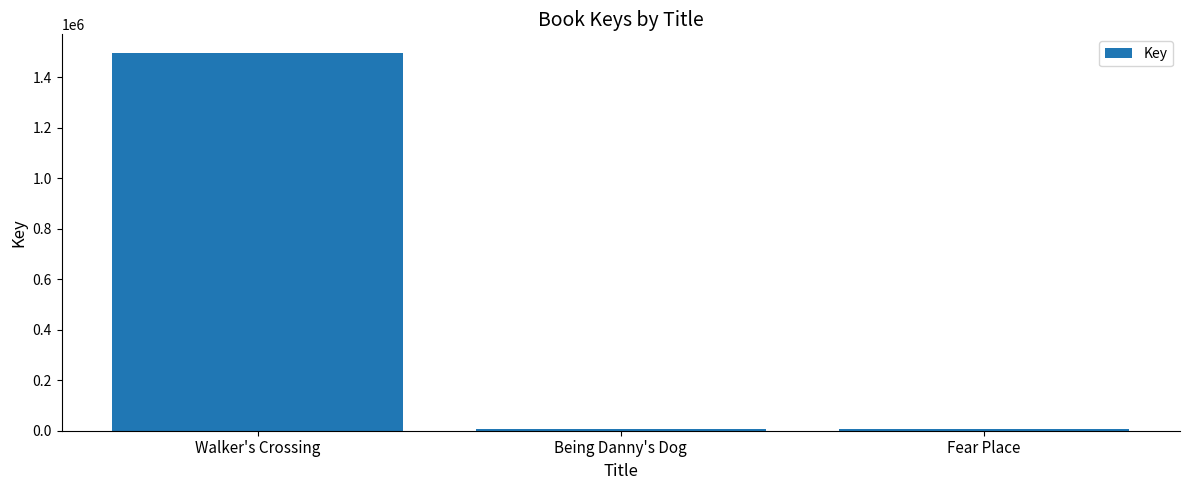

How many values are below 7300?

1